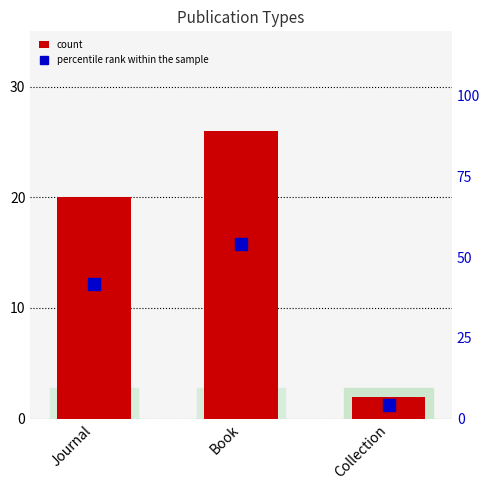

List the series in order of their peak value, highest first.

percentile rank within the sample, count